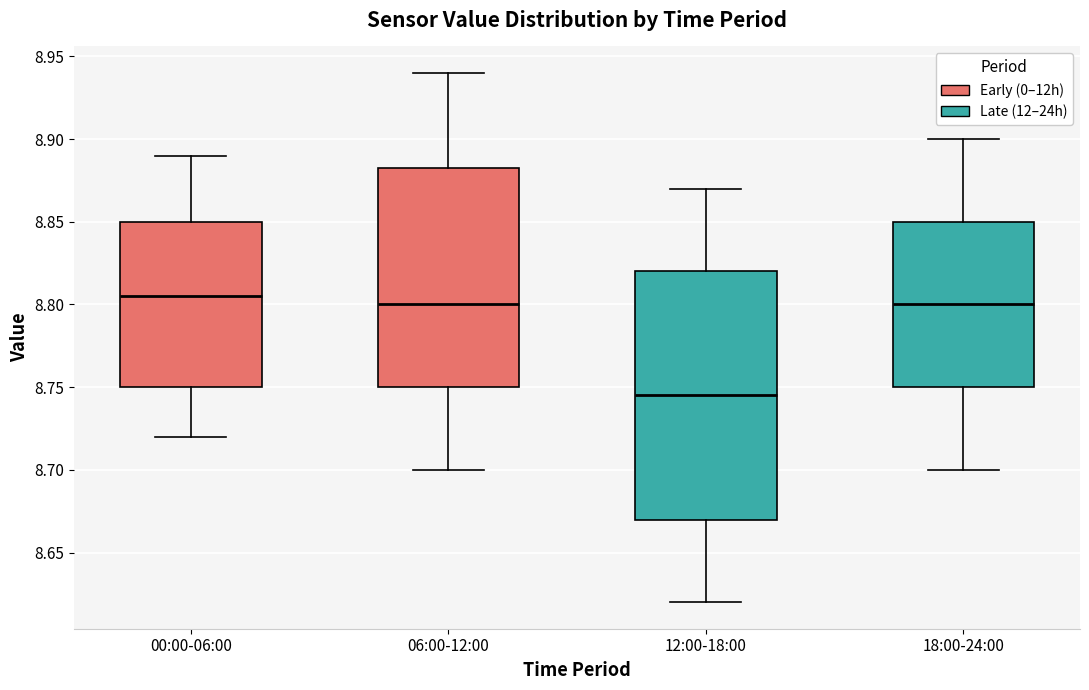

Where is the lower edge of the box for 00:00-06:00 on the y-axis? The values are not printed on the chart, so give them approximately, as read against the axis.

8.750